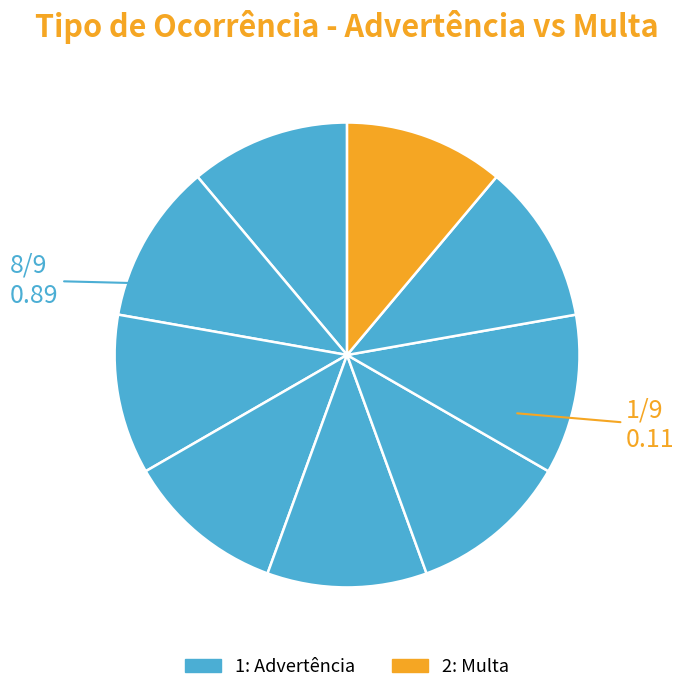

How many slices are in this pie chart?

9